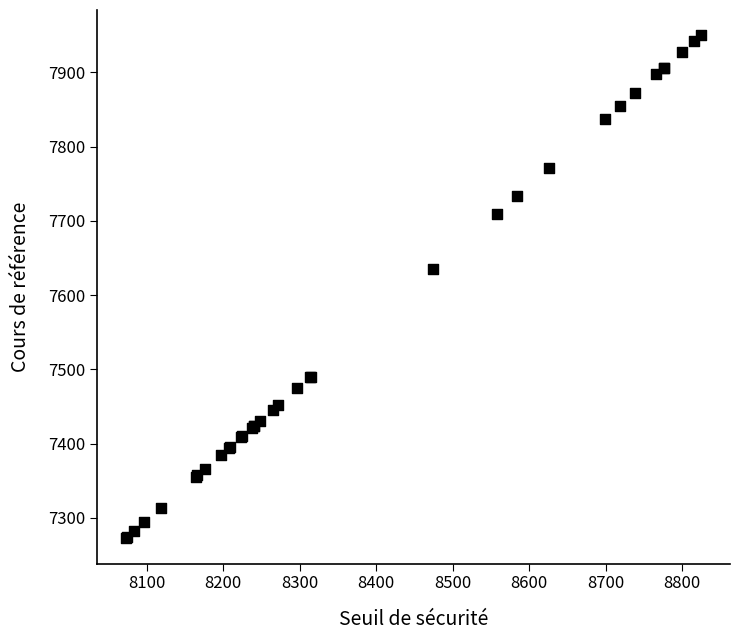

What Y value in the scatter plot is closest to 7611?

7634.7